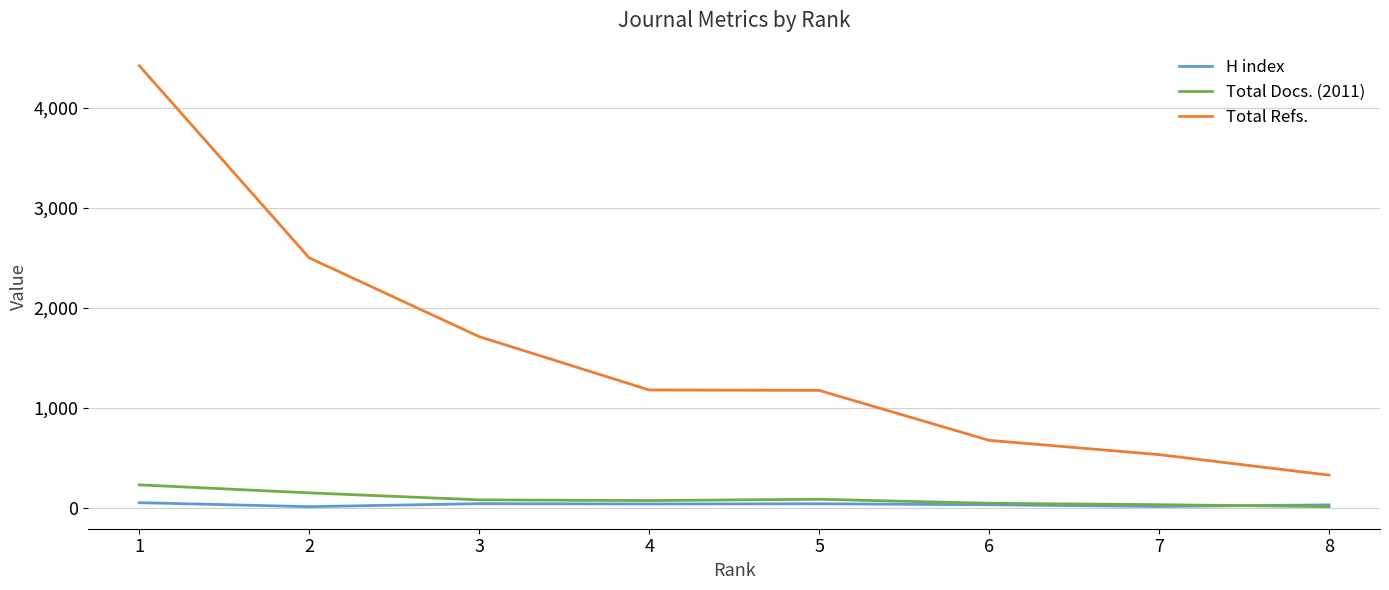

Between 3 and 6, which series saw the biggest shift?

Total Refs.